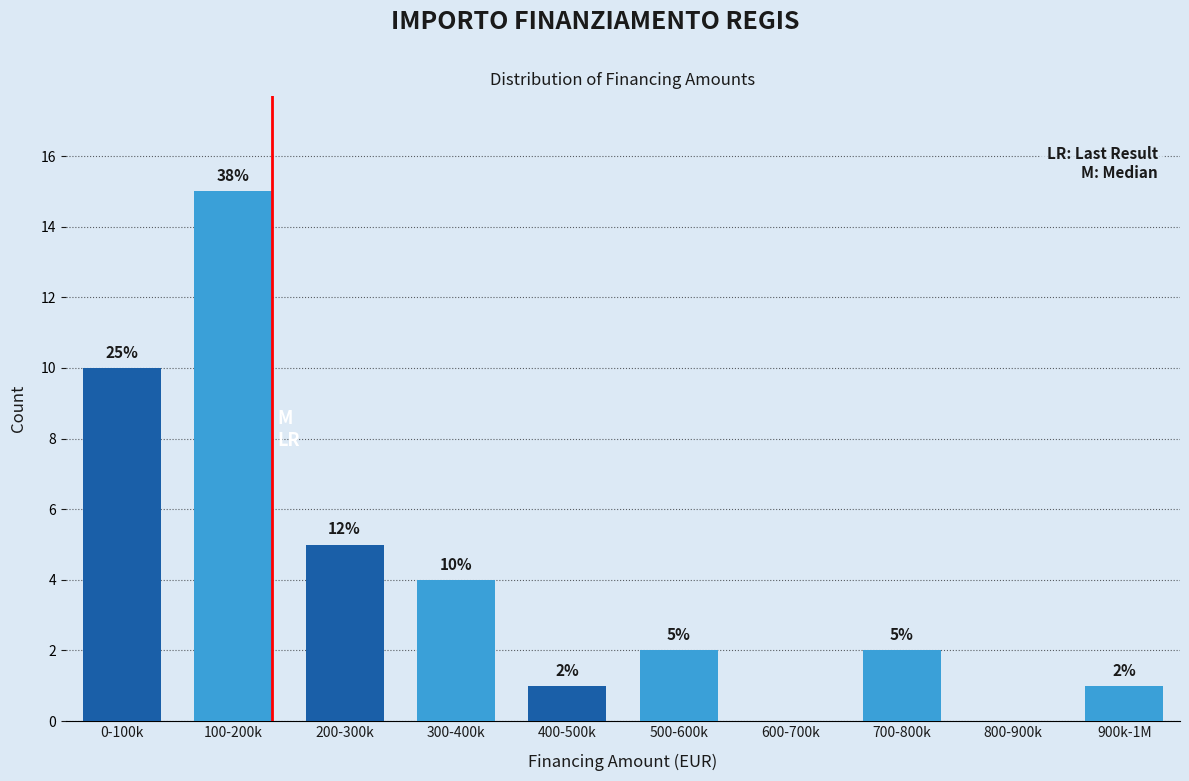

Reading left to right, extract all data points from this chart.

0-100k=10	100-200k=15	200-300k=5	300-400k=4	400-500k=1	500-600k=2	600-700k=0	700-800k=2	800-900k=0	900k-1M=1